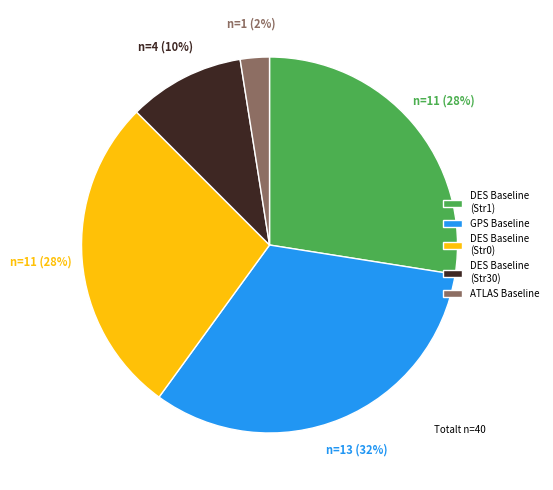

Do DES Baseline (Str0) and DES Baseline (Str30) together represent more than half of the pie?

No